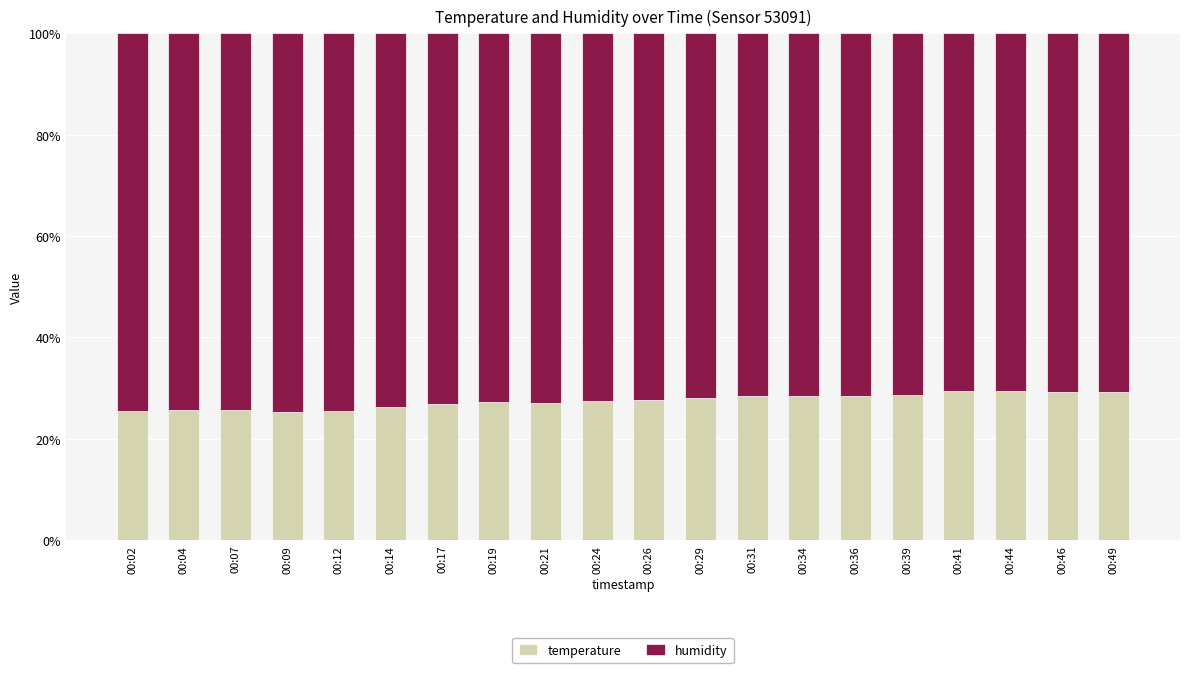

Are the bars grouped side by side (vs. stacked)?

No